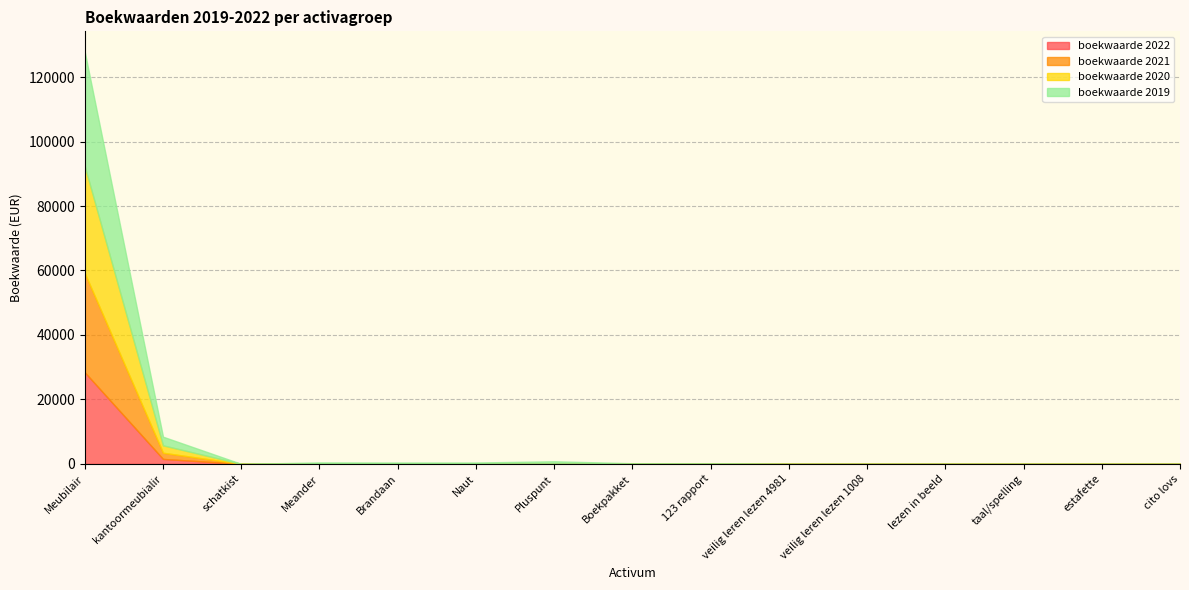

True or false: boekwaarde 2020 and boekwaarde 2022 cross at least once.

False